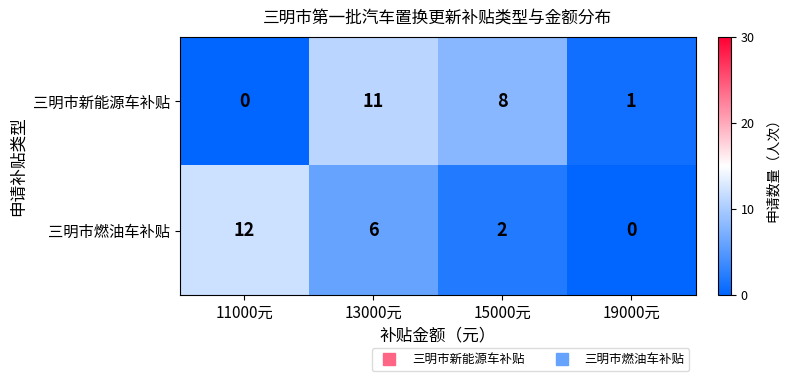

Which series has the widest spread of values?

三明市燃油车补贴